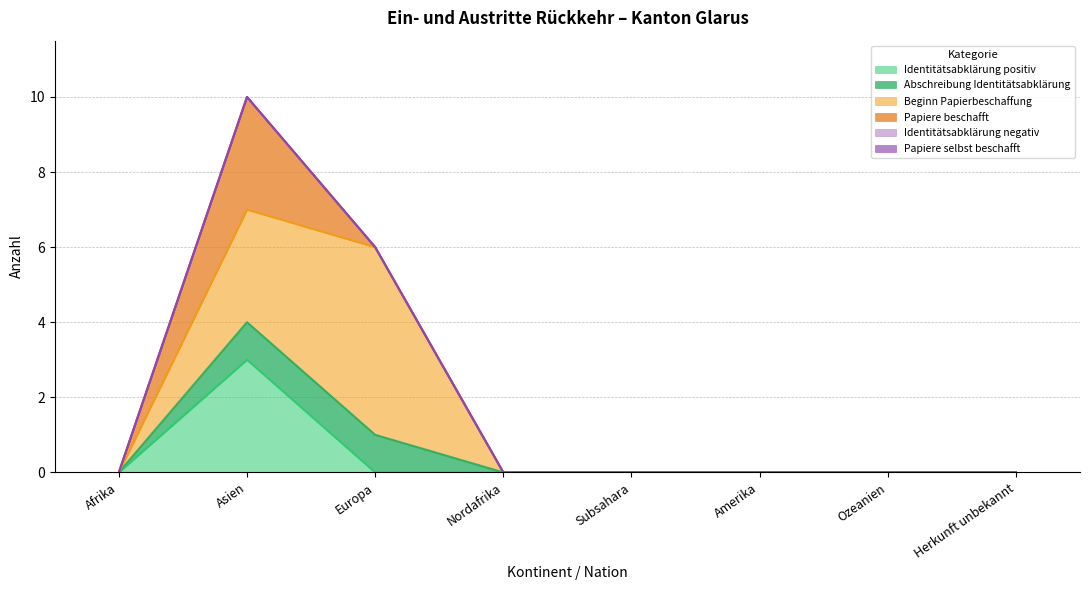

Rank the series at Asien from lowest to highest value.

Identitätsabklärung negativ, Papiere selbst beschafft, Abschreibung Identitätsabklärung, Identitätsabklärung positiv, Beginn Papierbeschaffung, Papiere beschafft